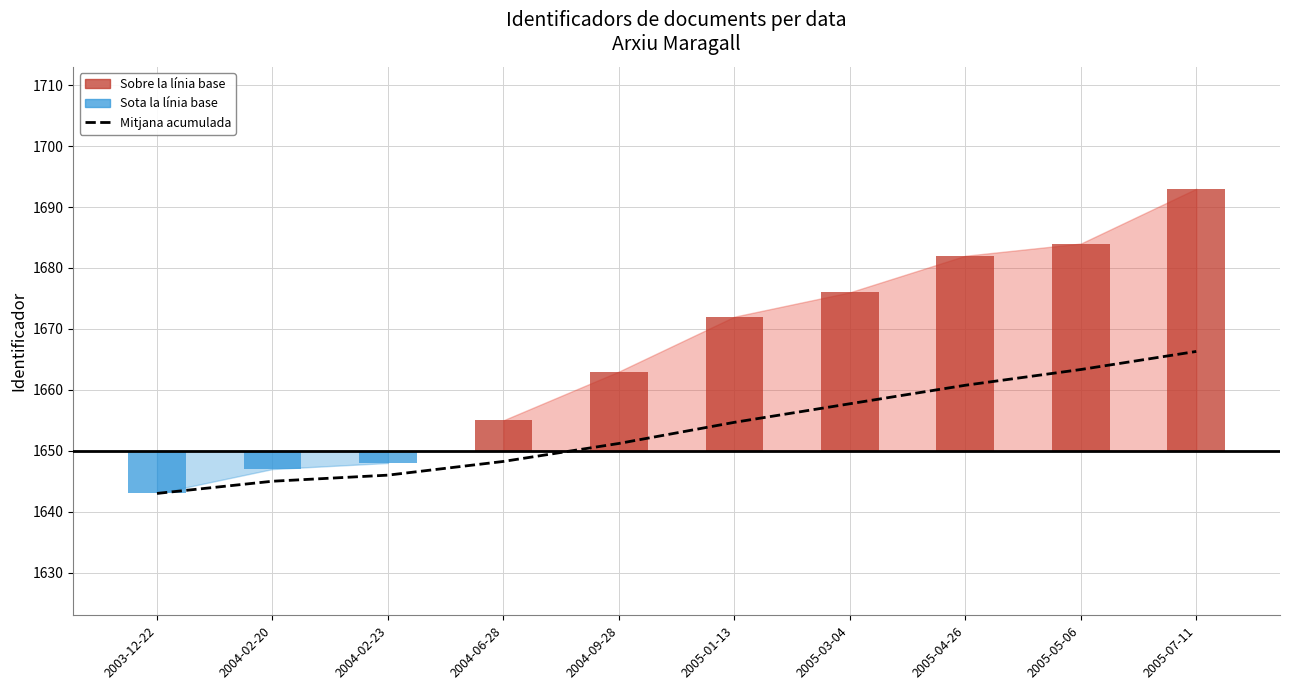

What is the maximum value shown in the chart?

1666.3